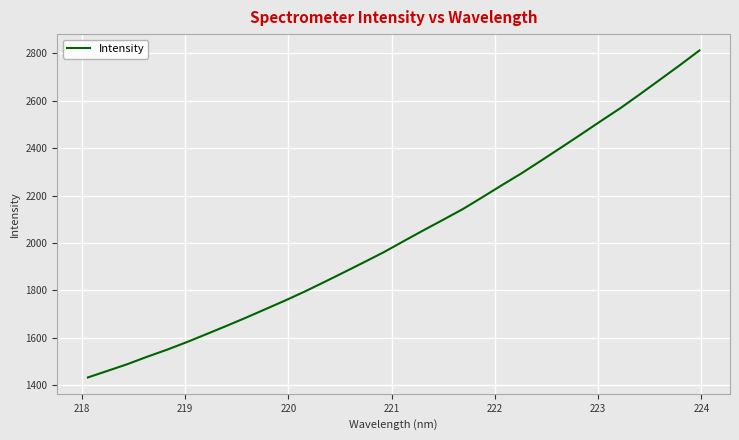

What is the difference between the maximum and minimum values?

1380.2